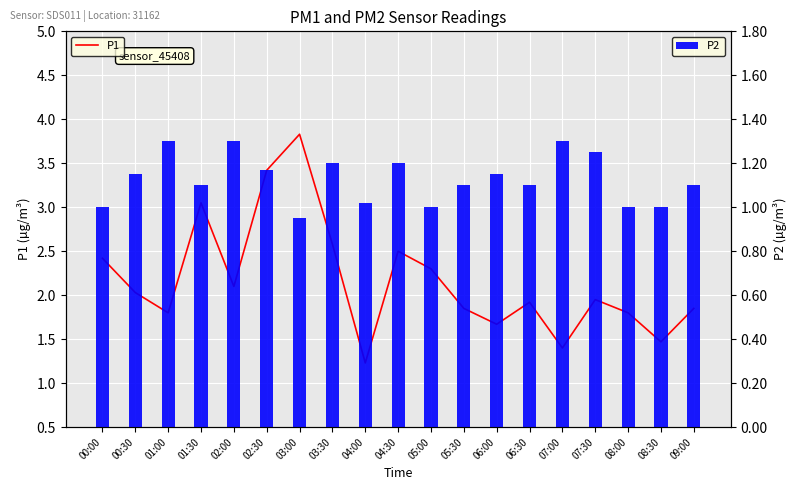

Which category has the highest value across all series?

03:00